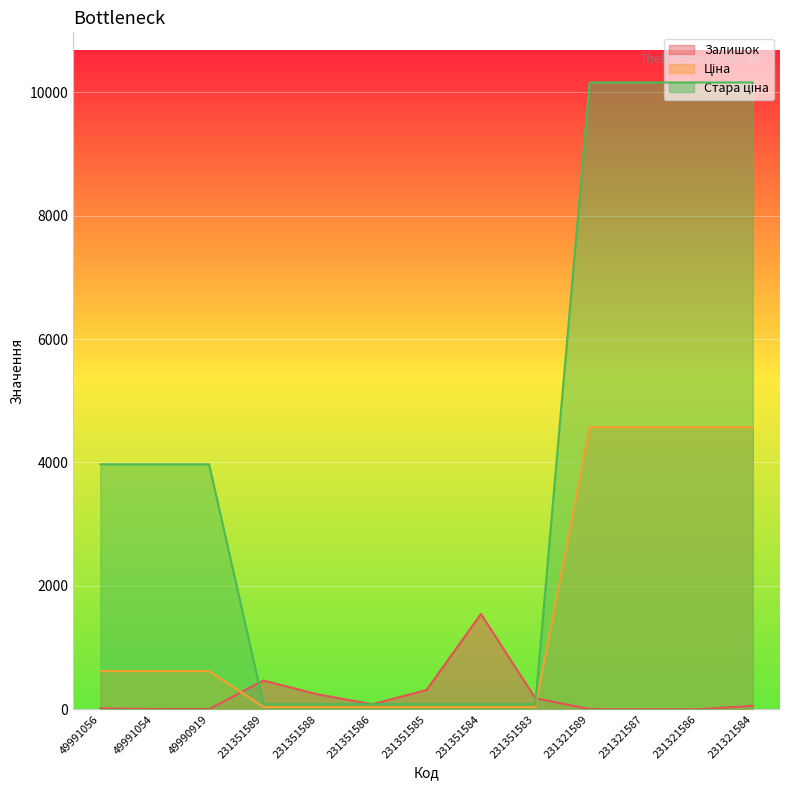

Rank the series at 231321584 from lowest to highest value.

Залишок, Ціна, Стара ціна